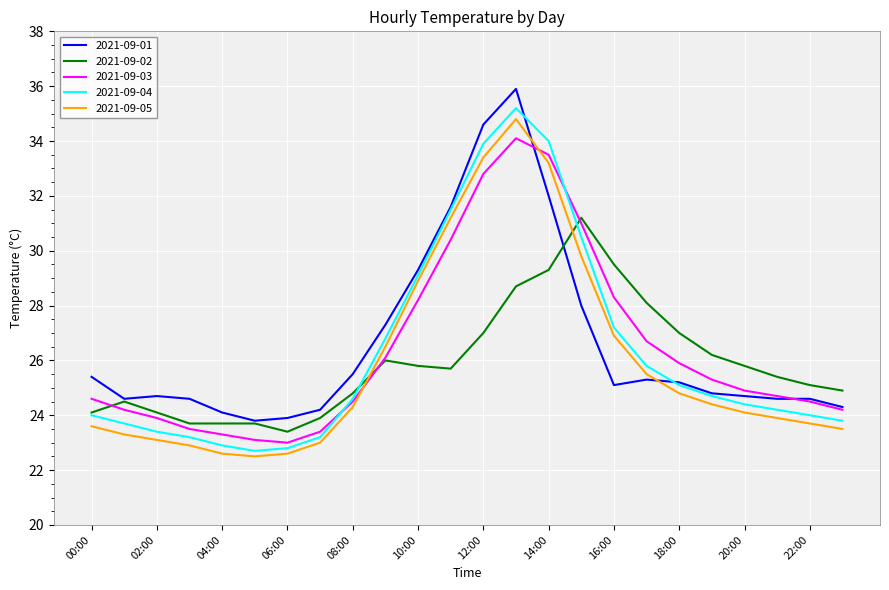

What is the greatest value displayed?

35.9